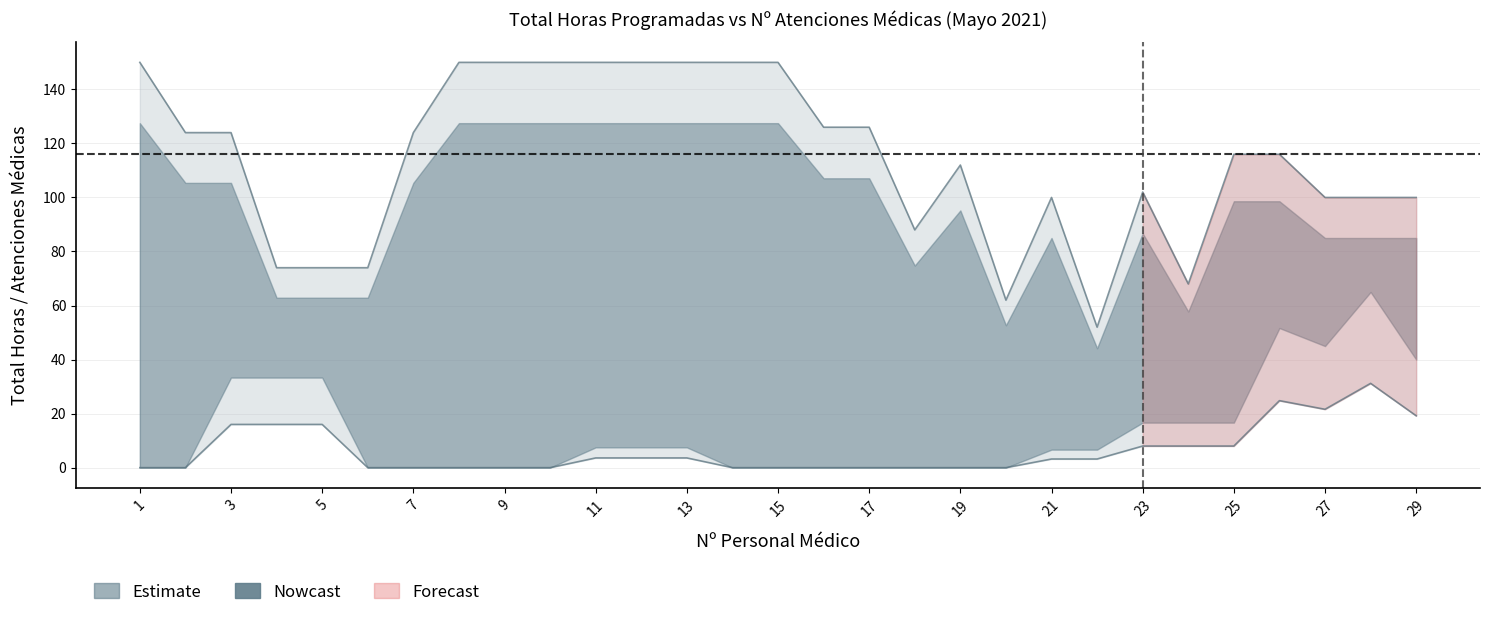

Which label corresponds to the largest value in the chart?

1